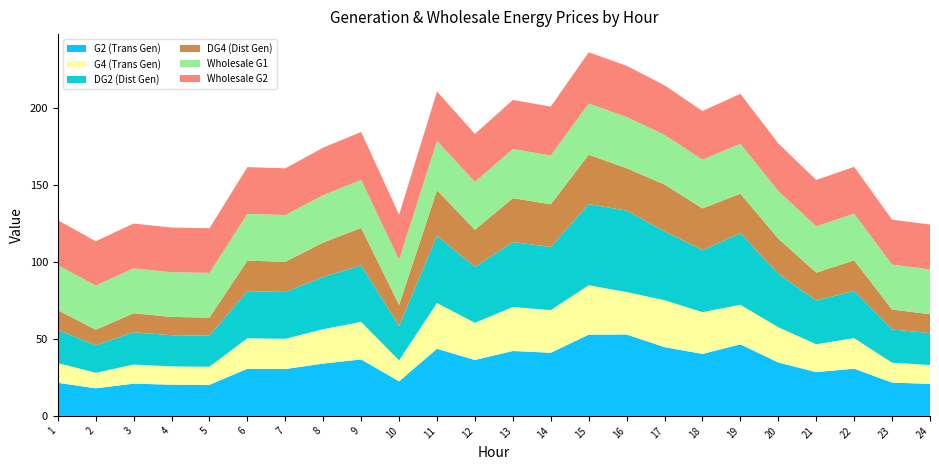

Reading left to right, list all the values displayed in this chart.

G2 (Trans Gen): 1=21.5	2=17.9	3=20.9	4=20.2	5=20.1	6=30.6	7=30.4	8=34.0	9=36.6	10=22.4	11=43.6	12=36.3	13=42.1	14=41.0	15=52.7	16=52.8	17=44.6	18=40.2	19=46.4	20=34.7	21=28.4	22=30.7	23=21.6	24=20.8
G4 (Trans Gen): 1=12.8	2=10.1	3=12.4	4=11.9	5=11.8	6=19.8	7=19.6	8=22.3	9=24.4	10=13.6	11=29.7	12=24.1	13=28.6	14=27.7	15=32.0	16=27.6	17=30.5	18=27.1	19=25.7	20=22.9	21=18.1	22=19.8	23=12.9	24=12.3
DG2 (Dist Gen): 1=21.5	2=17.9	3=20.9	4=20.2	5=20.1	6=30.6	7=30.4	8=34.0	9=36.6	10=22.4	11=43.6	12=36.3	13=42.1	14=41.0	15=52.7	16=52.8	17=44.6	18=40.2	19=46.4	20=34.7	21=28.4	22=30.7	23=21.6	24=20.8
DG4 (Dist Gen): 1=12.8	2=10.1	3=12.4	4=11.9	5=11.8	6=19.8	7=19.6	8=22.3	9=24.4	10=13.6	11=29.7	12=24.1	13=28.6	14=27.7	15=32.0	16=27.6	17=30.5	18=27.1	19=25.7	20=22.9	21=18.1	22=19.8	23=12.9	24=12.3
Wholesale G1: 1=29.2	2=28.7	3=29.1	4=29.0	5=29.0	6=30.4	7=30.3	8=30.8	9=31.2	10=29.3	11=32.1	12=31.1	13=31.9	14=31.7	15=33.2	16=33.3	17=32.2	18=31.6	19=32.4	20=30.9	21=30.1	22=30.4	23=29.2	24=29.1
Wholesale G2: 1=29.2	2=28.7	3=29.1	4=29.0	5=29.0	6=30.4	7=30.3	8=30.8	9=31.2	10=29.3	11=32.1	12=31.1	13=31.9	14=31.7	15=33.2	16=33.3	17=32.2	18=31.6	19=32.4	20=30.9	21=30.1	22=30.4	23=29.2	24=29.1